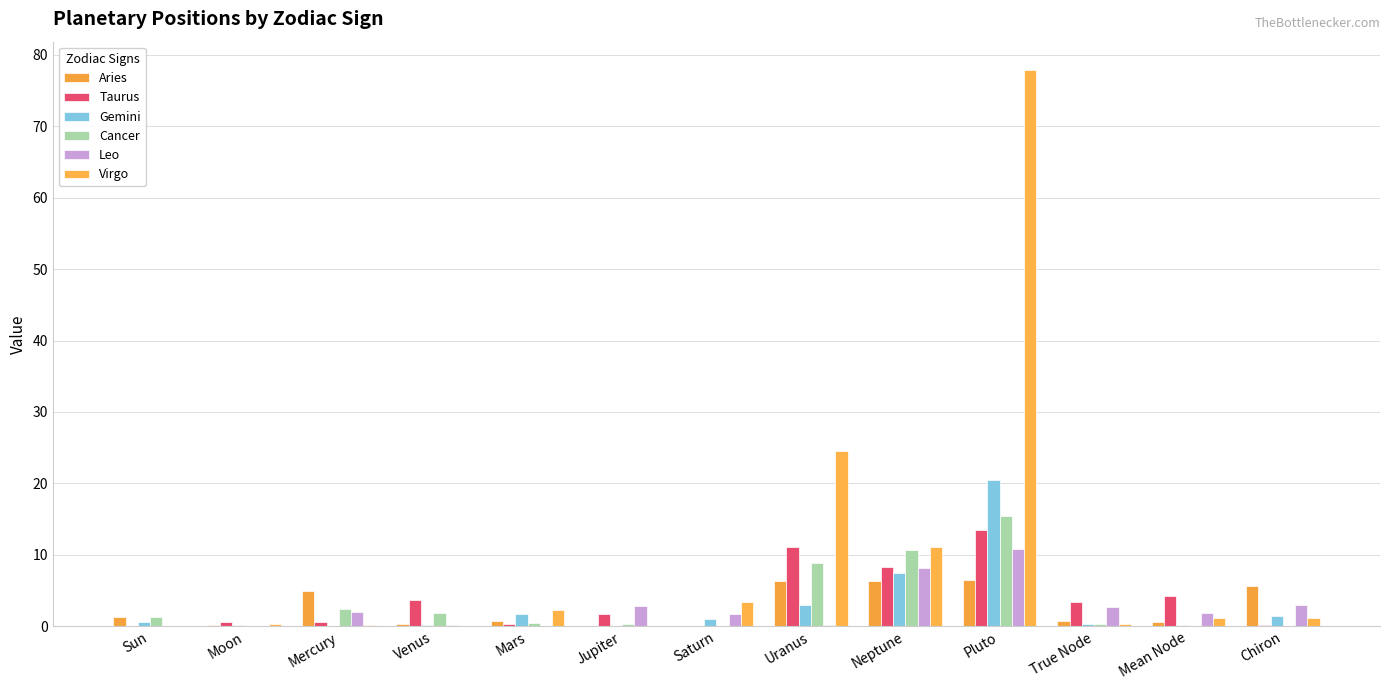

What position from the right is Mercury?

11